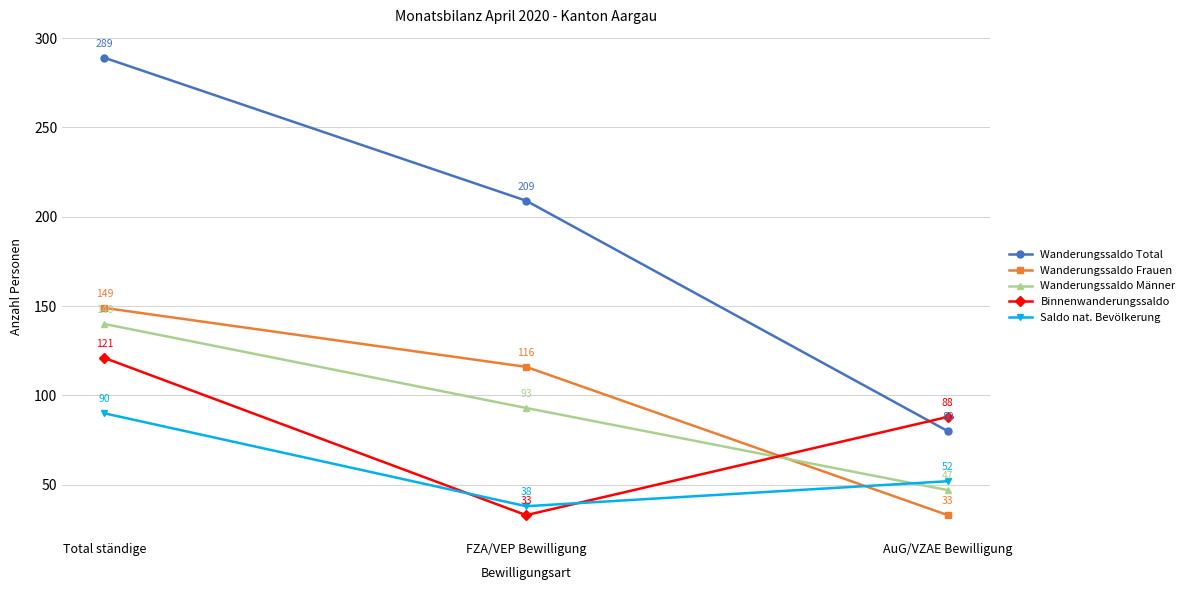

At which category is the sum across all series the highest?

Total ständige